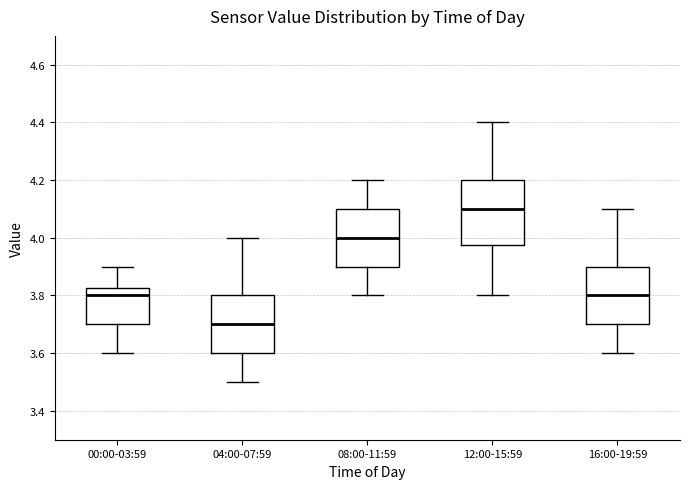

Comparing the boxes themselves (not the whiskers), which one is the tallest?

12:00-15:59